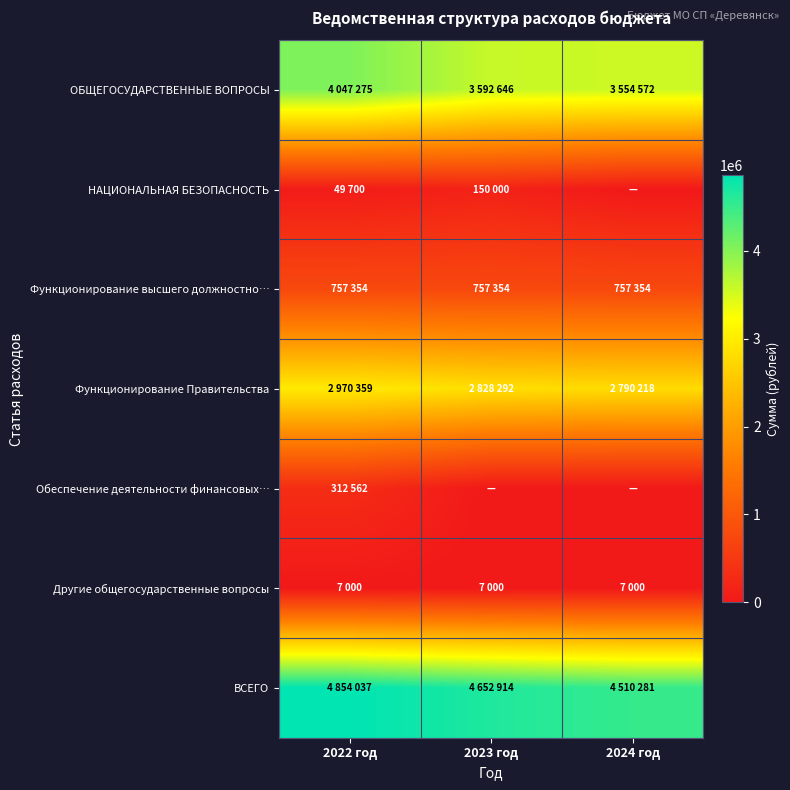

At how many categories does at least one series exceed 4845213?

1